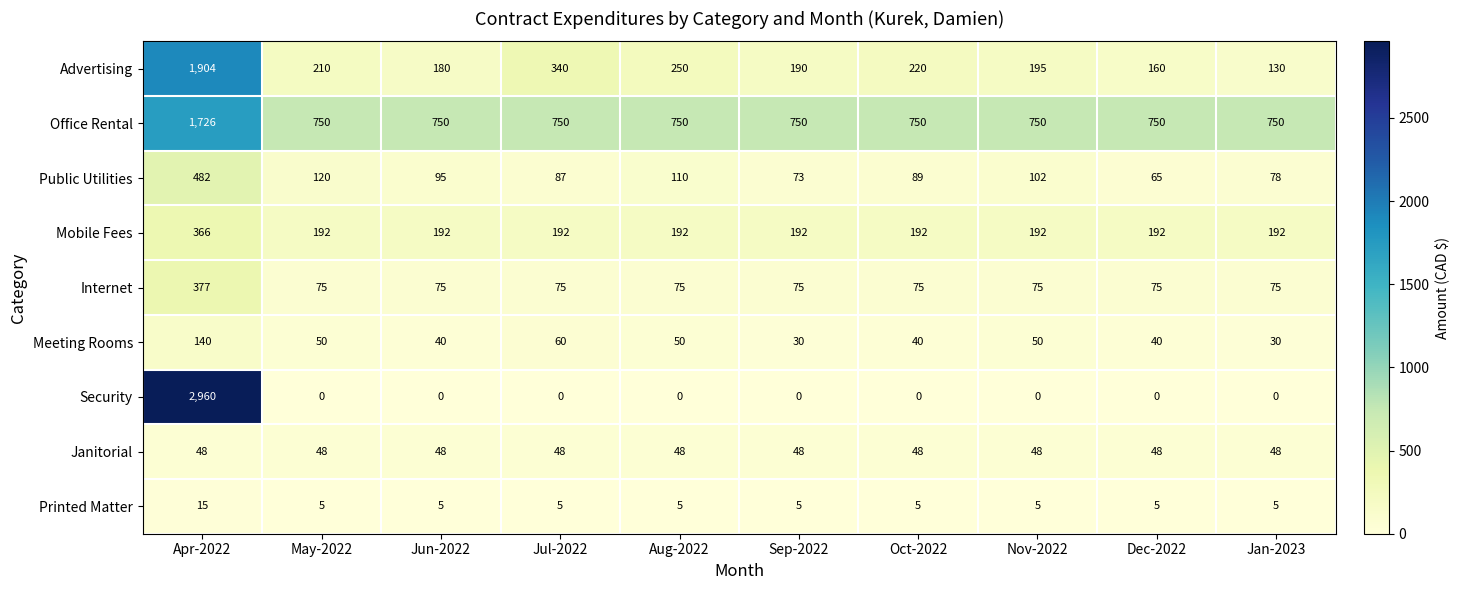

What is the difference between the maximum and second lowest values in the Public Utilities series?

409